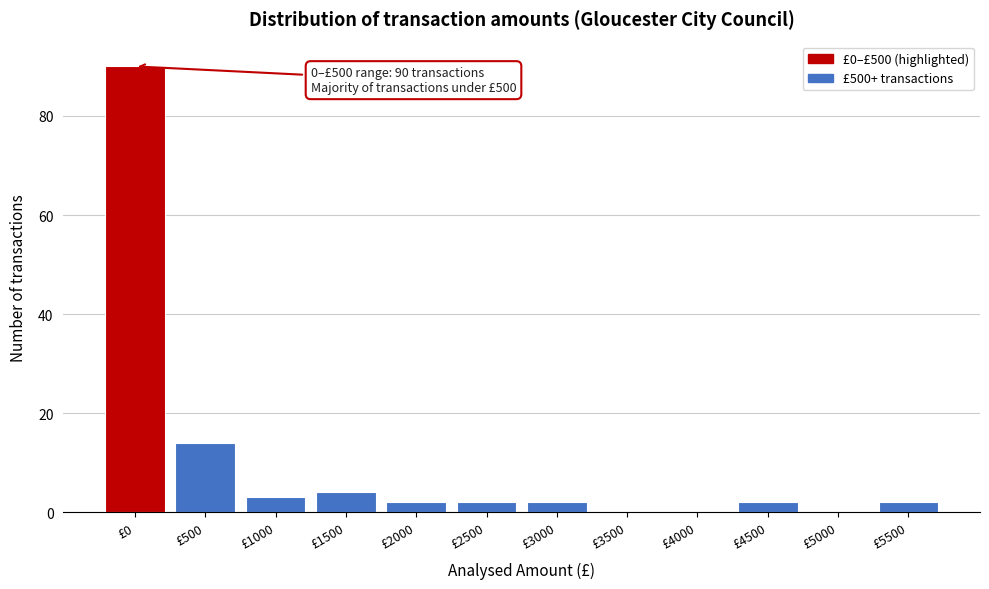

Reading left to right, list all the values displayed in this chart.

£0=90	£500=14	£1000=3	£1500=4	£2000=2	£2500=2	£3000=2	£3500=0	£4000=0	£4500=2	£5000=0	£5500=2